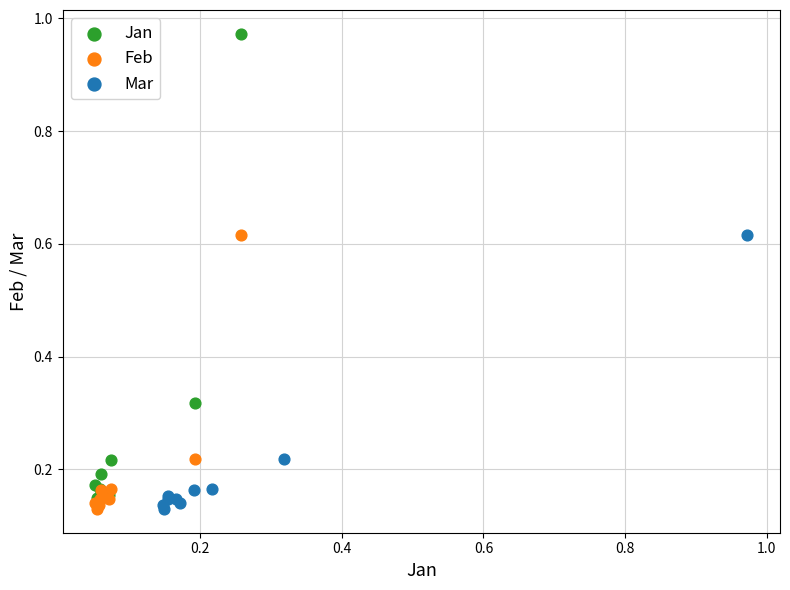

Which series has the largest Y range (max minus min)?

Jan